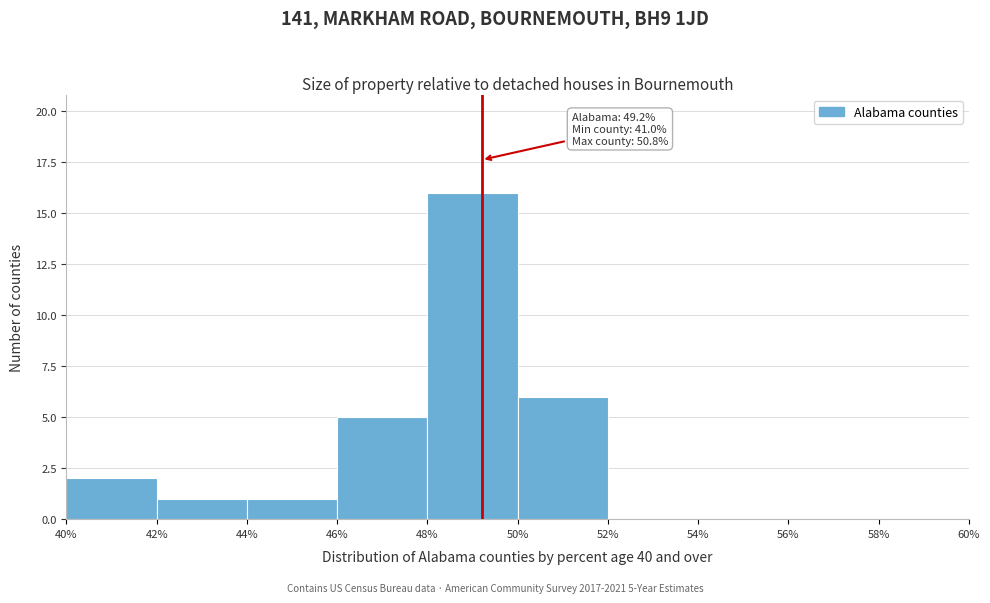

Over which range of the x-axis is the bar tallest?

48% to 50%